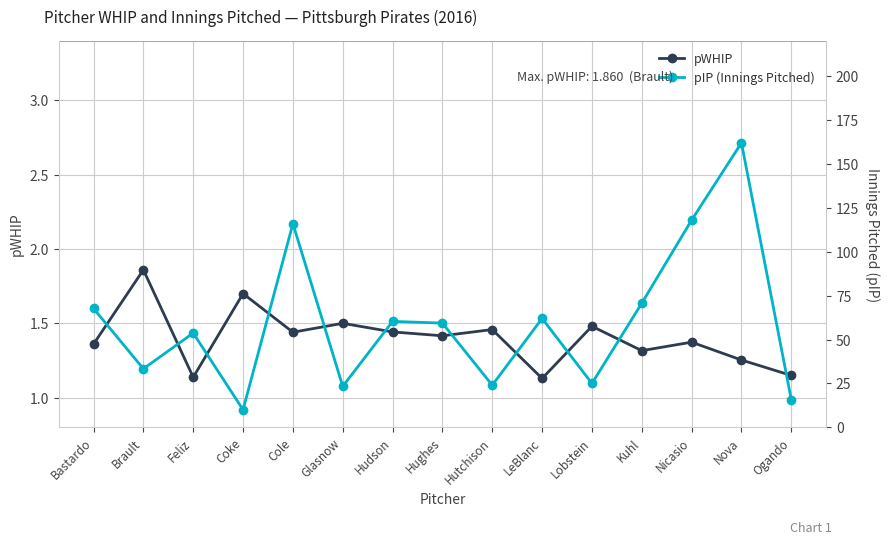

Which series changed the most between Brault and Coke?

pIP (Innings Pitched)